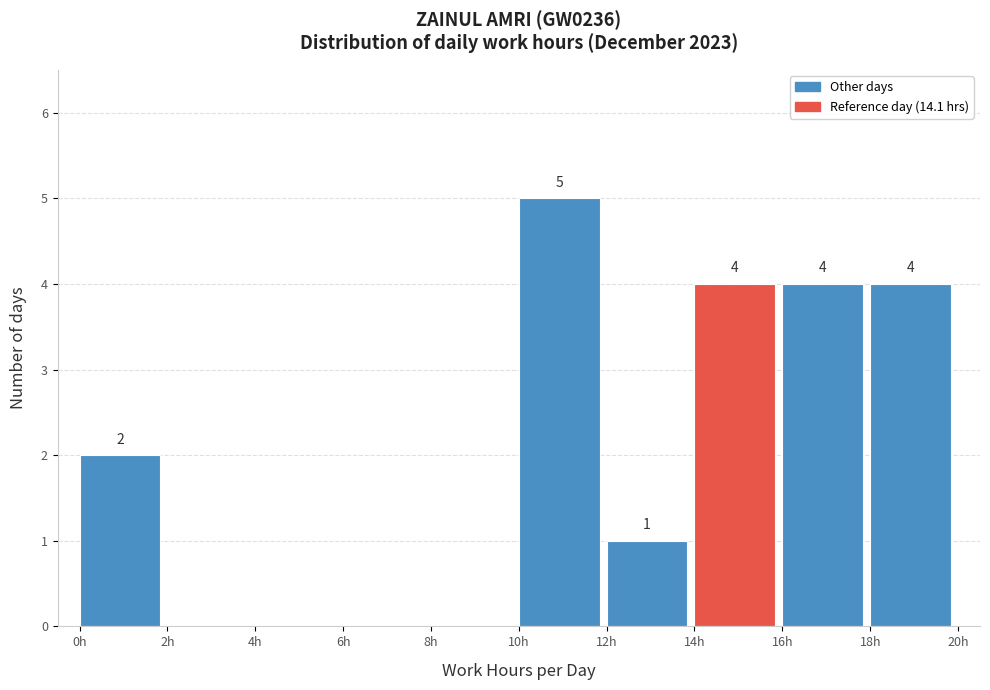

Over which range of the x-axis is the bar tallest?

10 to 12